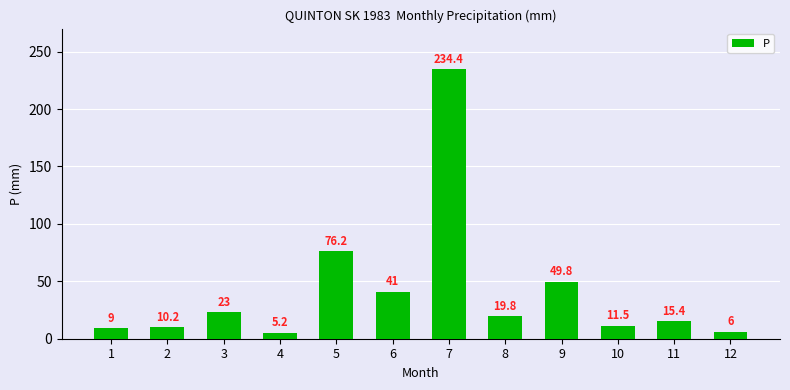

What is the greatest value displayed?

234.4